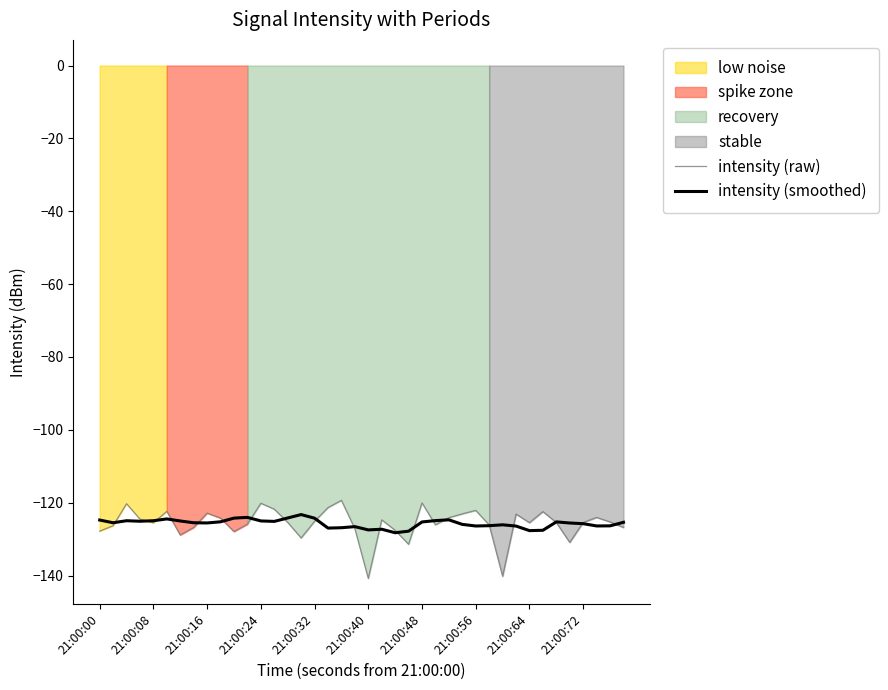

What is the highest value of the intensity (raw) series?

-119.3